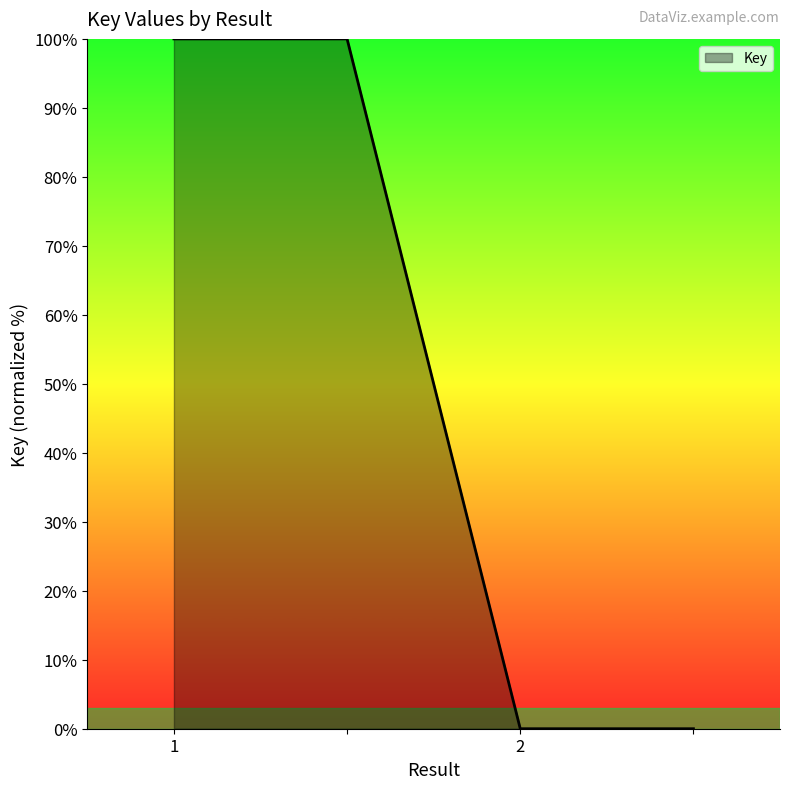

What is the difference between the maximum and minimum values?

100